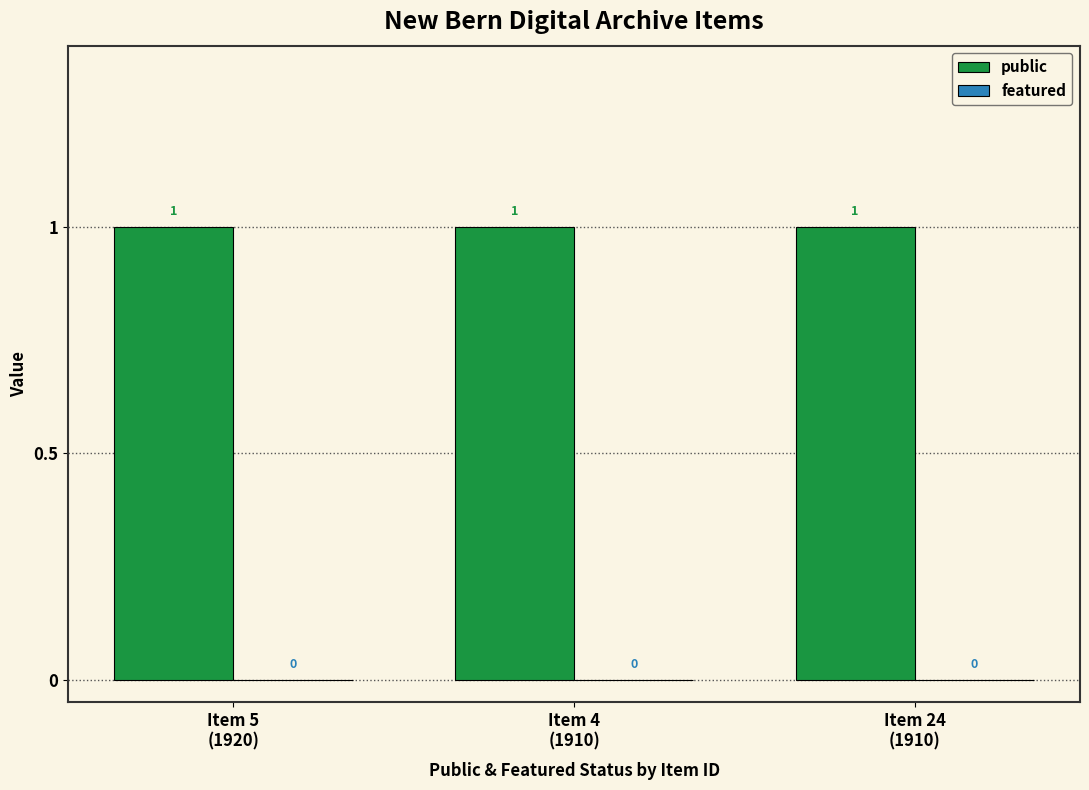

At which label is public closest to 1?

Item 5
(1920)